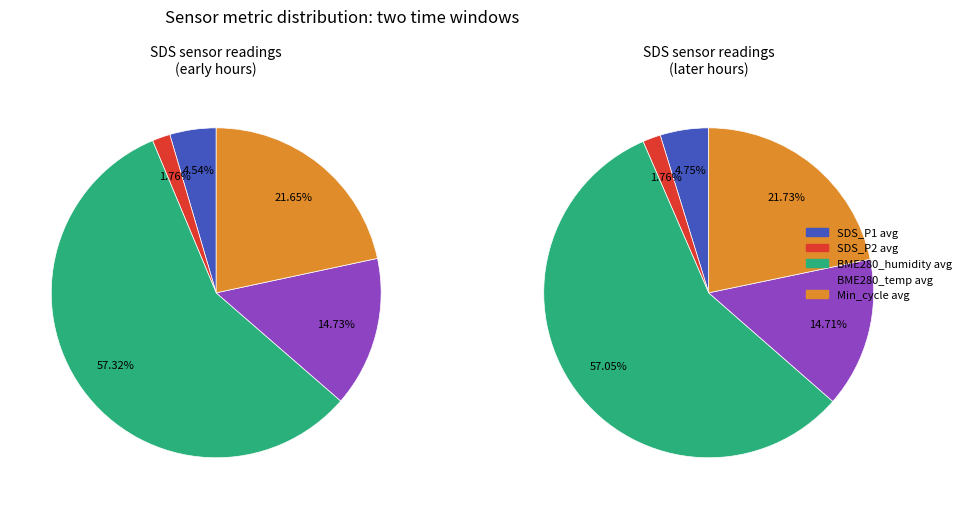

Does BME280_pressure represent more than half of the total?

No